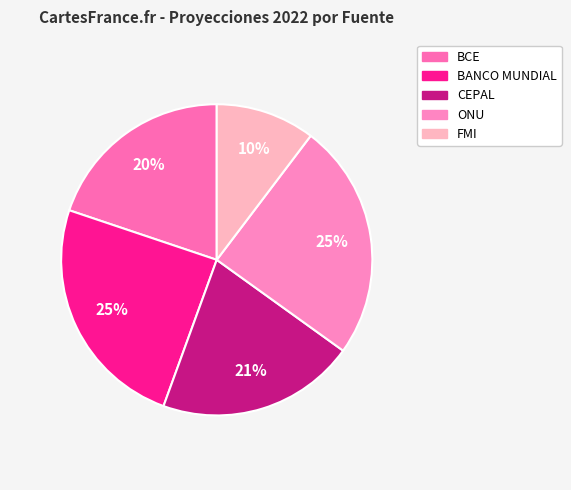

Count the number of slices in the pie.

5